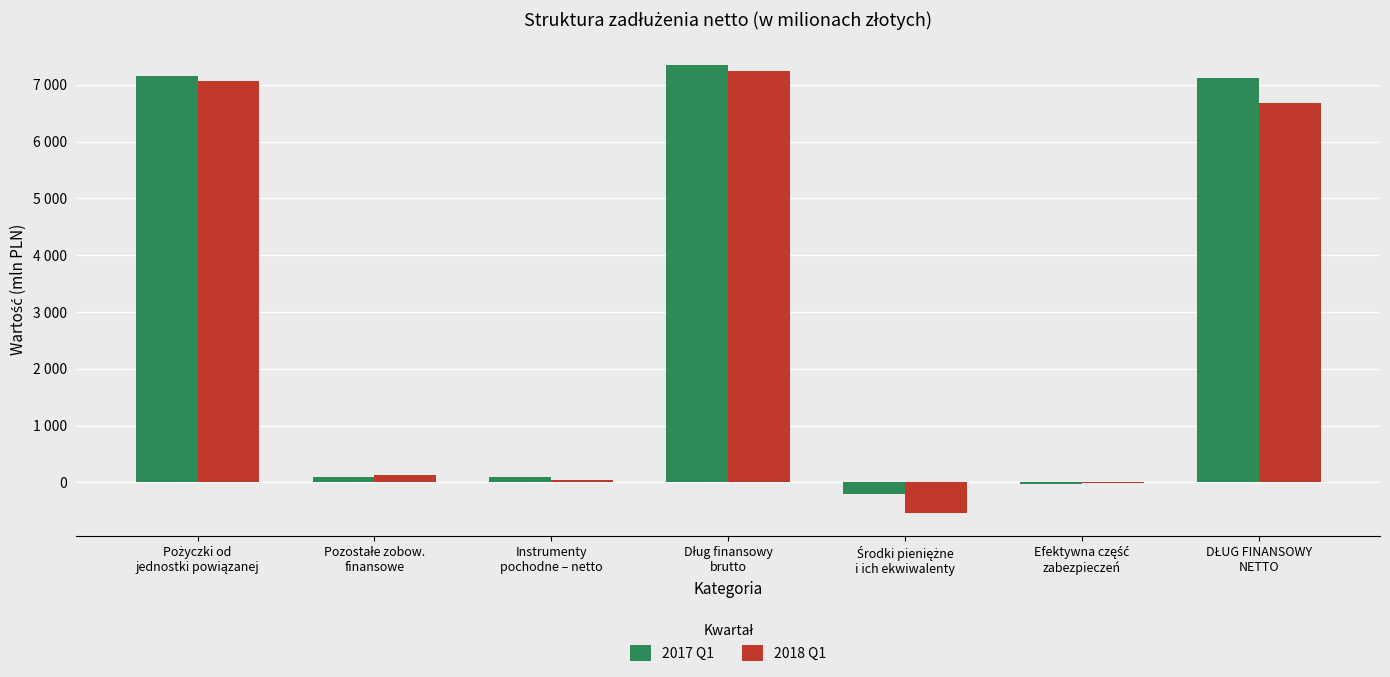

Does the chart contain stacked bars?

No